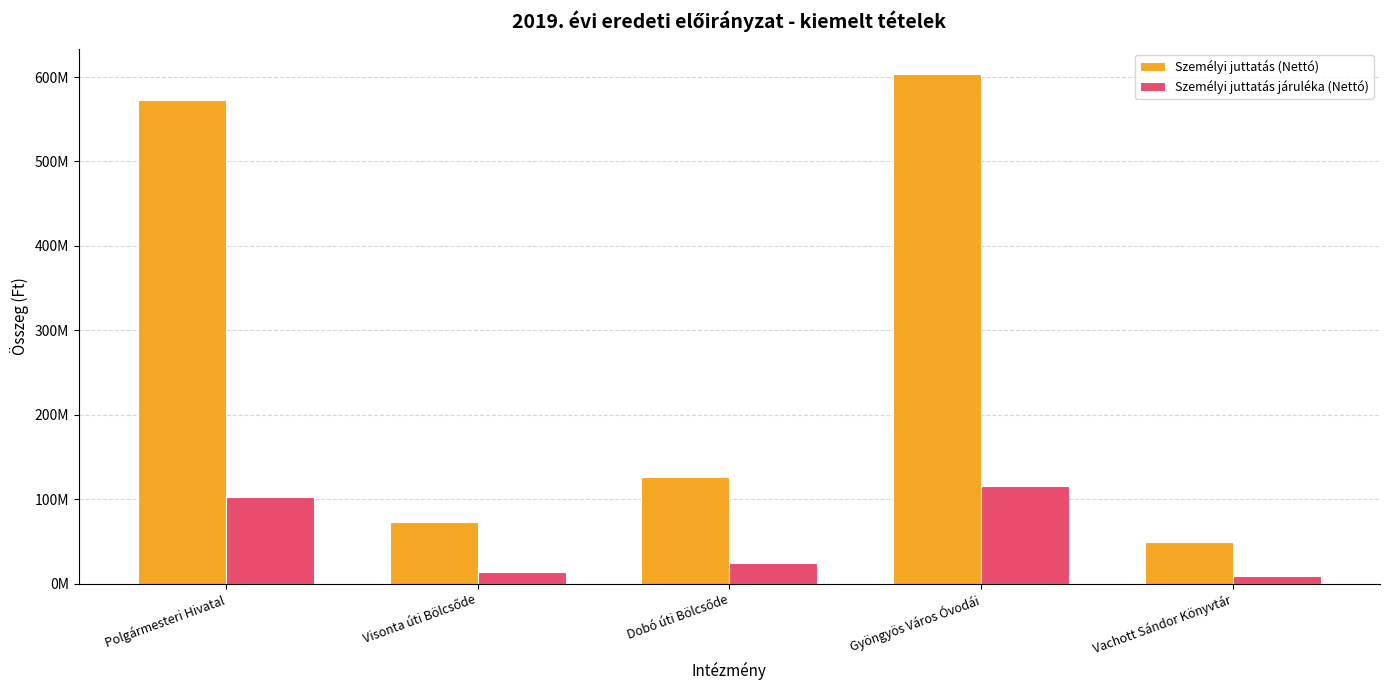

What is the difference between the second highest and minimum values in the Személyi juttatás (Nettó) series?

524130265